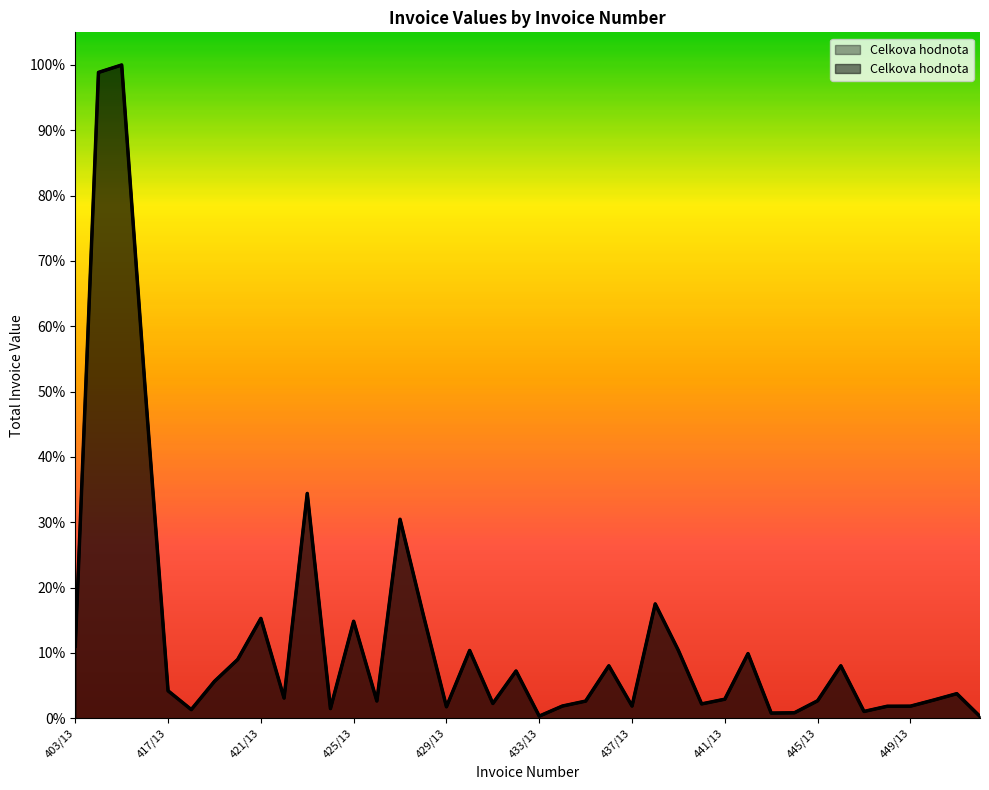

Which label corresponds to the largest value in the chart?

414/13